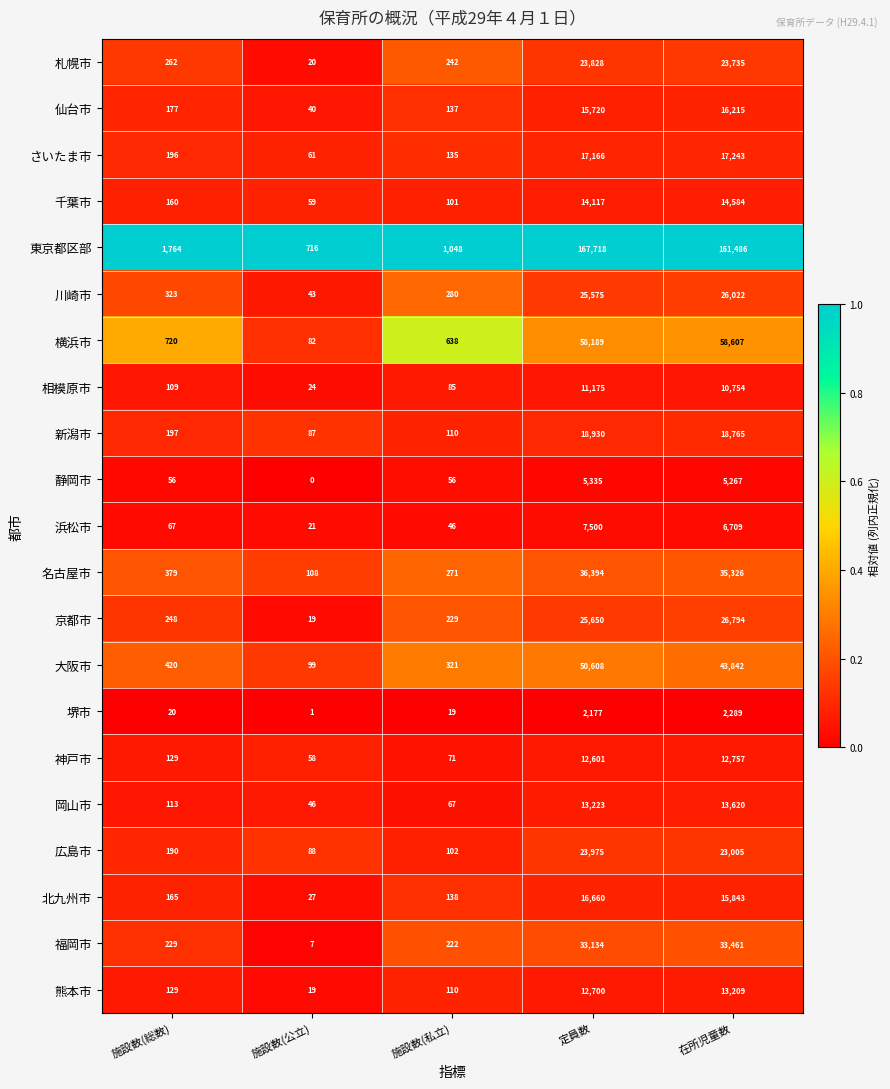

At 定員数, list the series in order from smallest to largest.

堺市, 静岡市, 浜松市, 相模原市, 神戸市, 熊本市, 岡山市, 千葉市, 仙台市, 北九州市, さいたま市, 新潟市, 札幌市, 広島市, 川崎市, 京都市, 福岡市, 名古屋市, 大阪市, 横浜市, 東京都区部